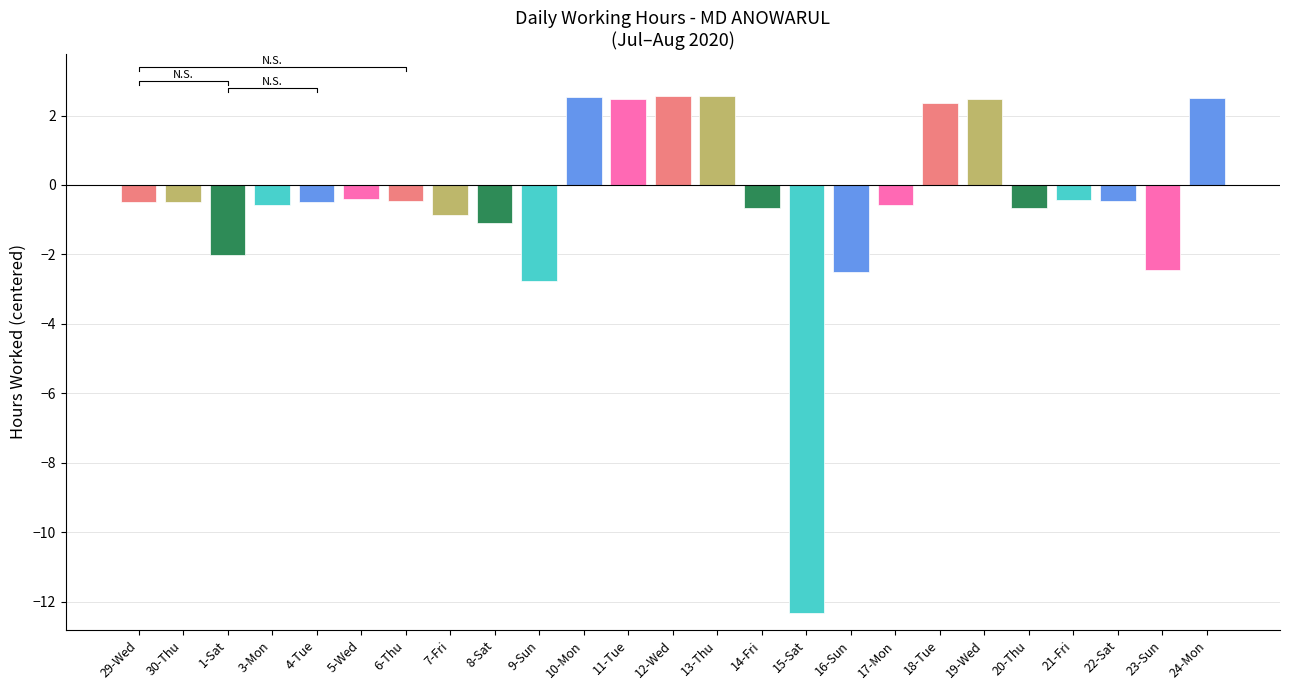

What is the difference between the maximum and minimum values?

14.9